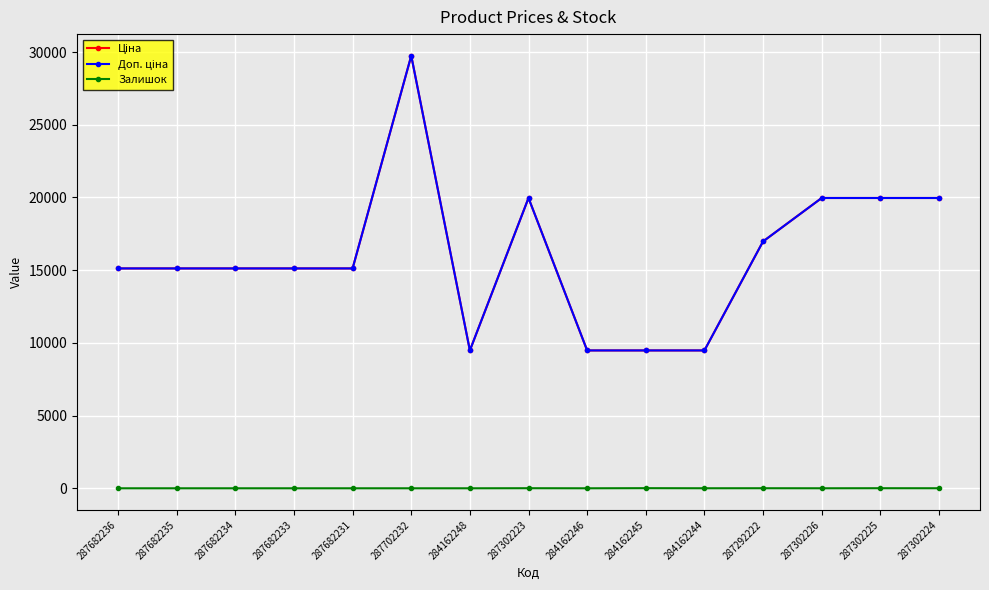

Reading right to left, transcribe all the data shown in this chart.

Ціна: 287302224=19964.2	287302225=19964.2	287302226=19964.2	287292222=16976.3	284162244=9480.1	284162245=9480.1	284162246=9480.1	287302223=19964.2	284162248=9480.1	287702232=29747.2	287682231=15120.0	287682233=15120.0	287682234=15120.0	287682235=15120.0	287682236=15120.0
Доп. ціна: 287302224=19964.2	287302225=19964.2	287302226=19964.2	287292222=16976.3	284162244=9480.1	284162245=9480.1	284162246=9480.1	287302223=19964.2	284162248=9480.1	287702232=29747.2	287682231=15120.0	287682233=15120.0	287682234=15120.0	287682235=15120.0	287682236=15120.0
Залишок: 287302224=3.0	287302225=5.0	287302226=1.0	287292222=4.0	284162244=2.0	284162245=8.0	284162246=0.0	287302223=5.0	284162248=0.0	287702232=0.0	287682231=0.0	287682233=0.0	287682234=0.0	287682235=0.0	287682236=0.0